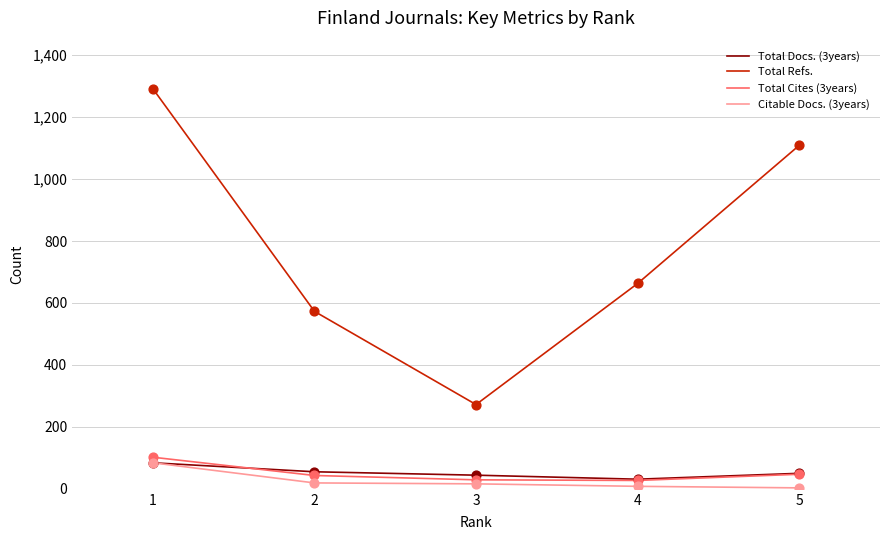

Between 4 and 5, which series saw the biggest shift?

Total Refs.